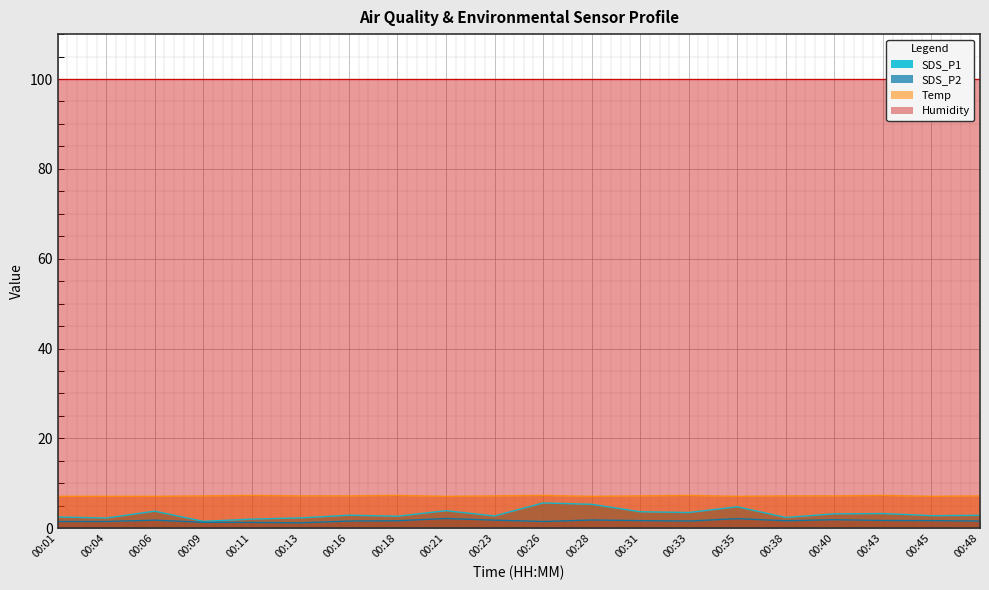

How many interior local peaks does the SDS_P2 series have?

5